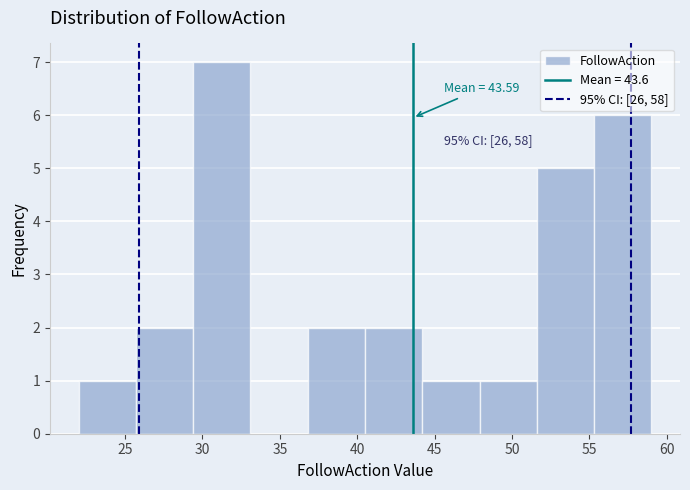

Which range on the x-axis has the tallest bar?

29.4 to 33.1